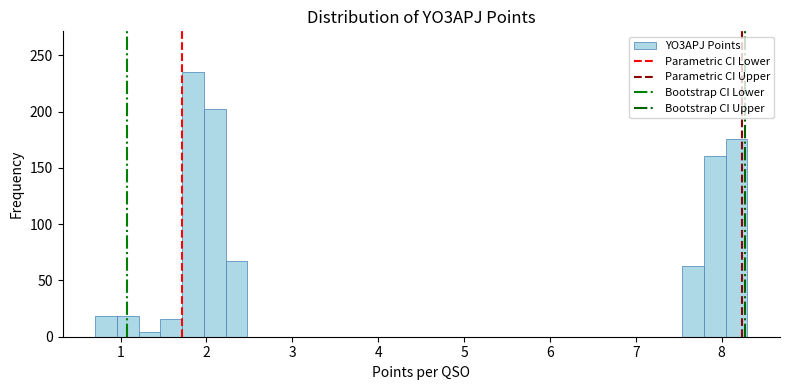

Read against the x-axis, roughly where is the centre of the tallest bar?

1.8